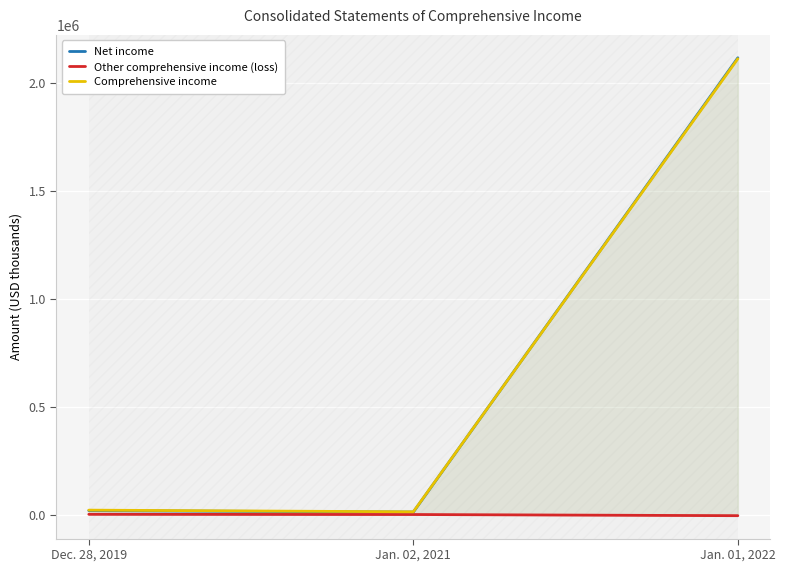

How many lines are shown in the chart?

3